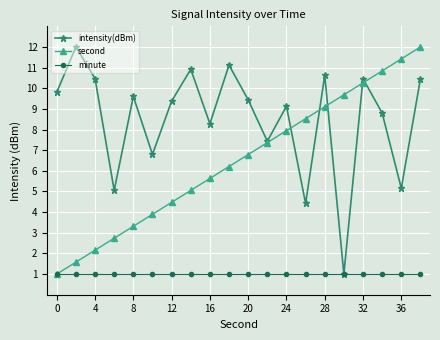

What is the difference between the maximum and second lowest values in the intensity(dBm) series?

7.6